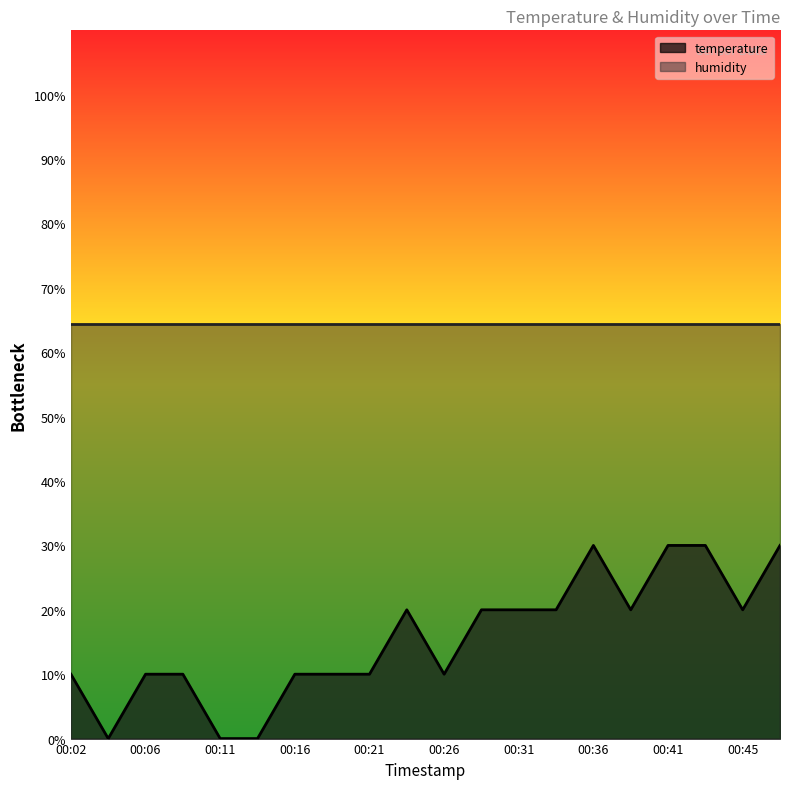

Rank the categories by value from lowest to highest.

00:04, 00:11, 00:14, 00:02, 00:06, 00:09, 00:16, 00:19, 00:21, 00:26, 00:24, 00:28, 00:31, 00:33, 00:38, 00:45, 00:36, 00:41, 00:43, 00:48